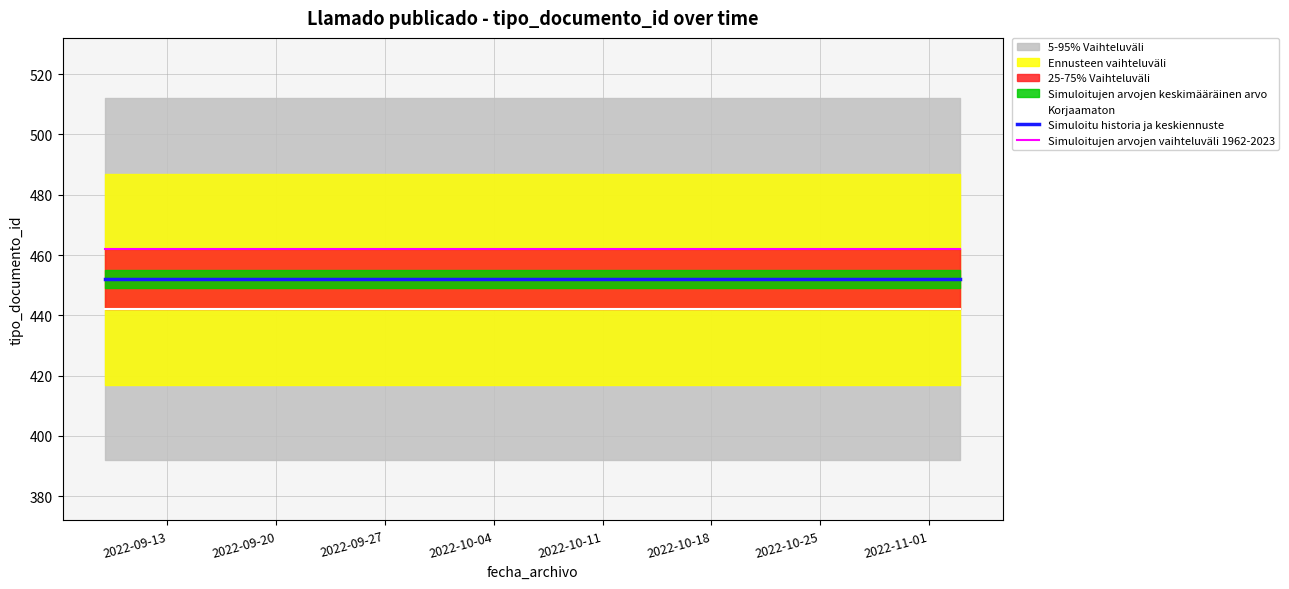

The value of Korjaamaton at 2022-09-20 is 272. True or false?

False